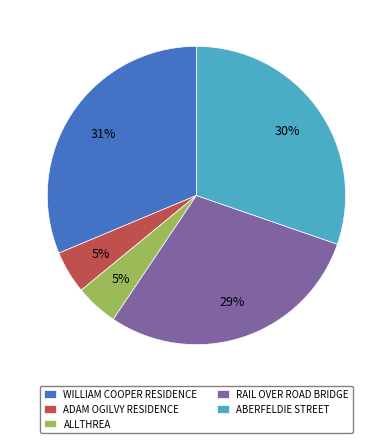

True or false: ALLTHREA accounts for 5% of the total.

True